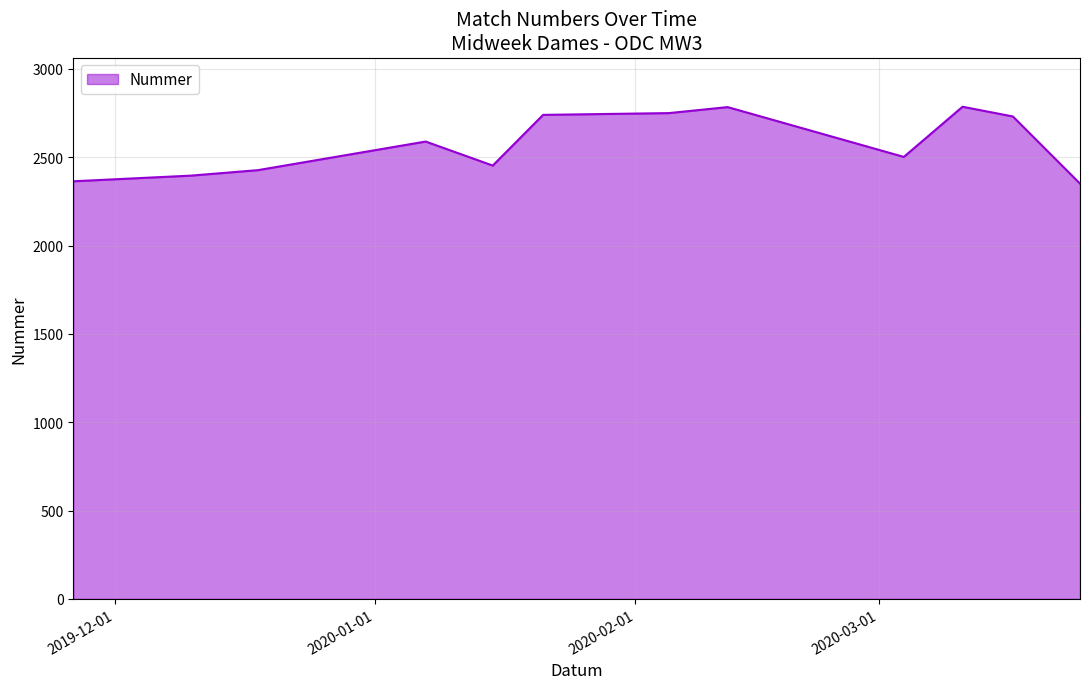

What is the smallest value displayed?

2351